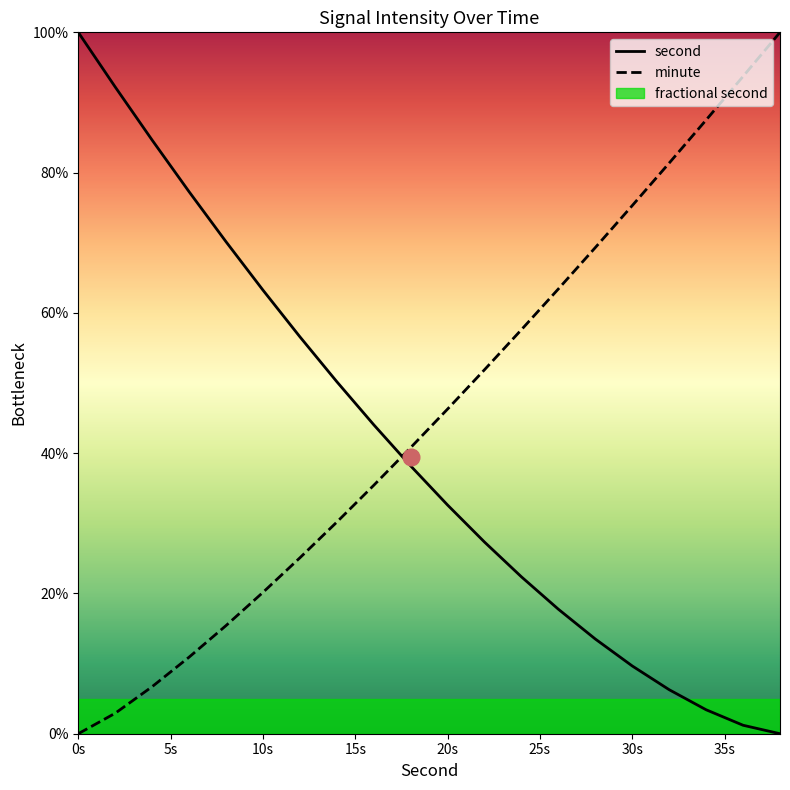

At which category is the sum across all series the highest?

0s